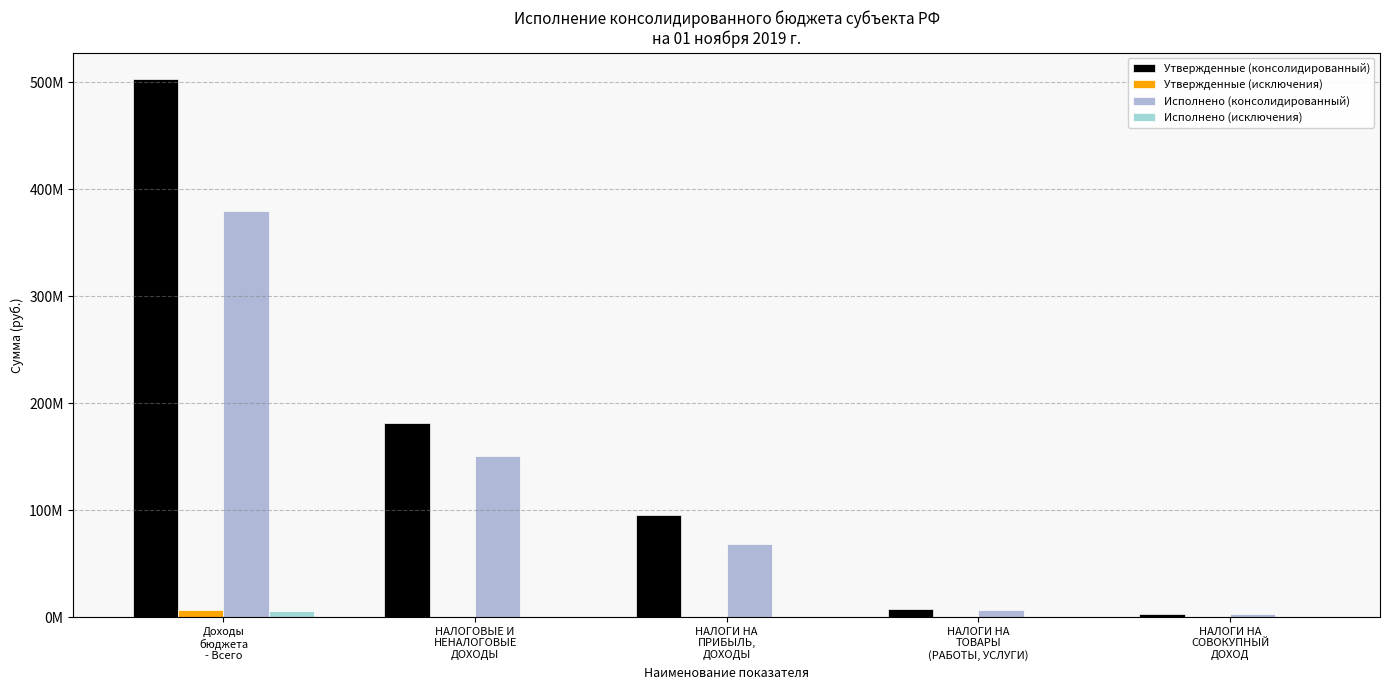

What is the sum of all Исполнено (консолидированный) values?

609261997.9